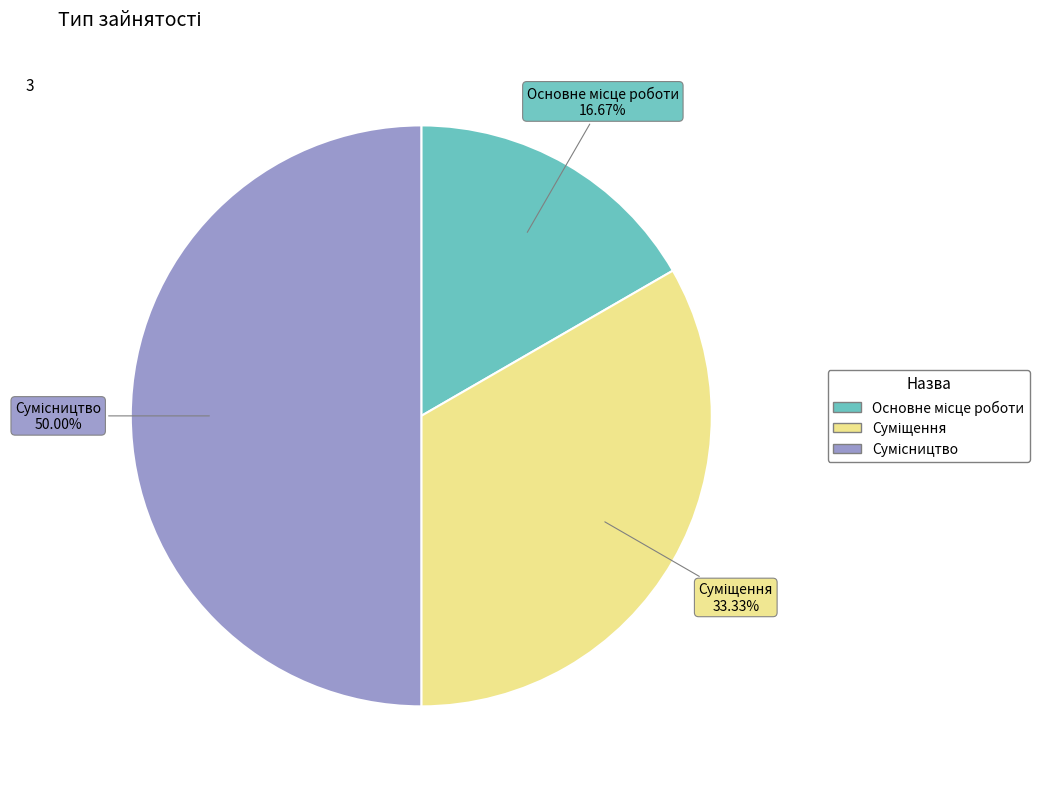

Does Суміщення represent more than half of the total?

No